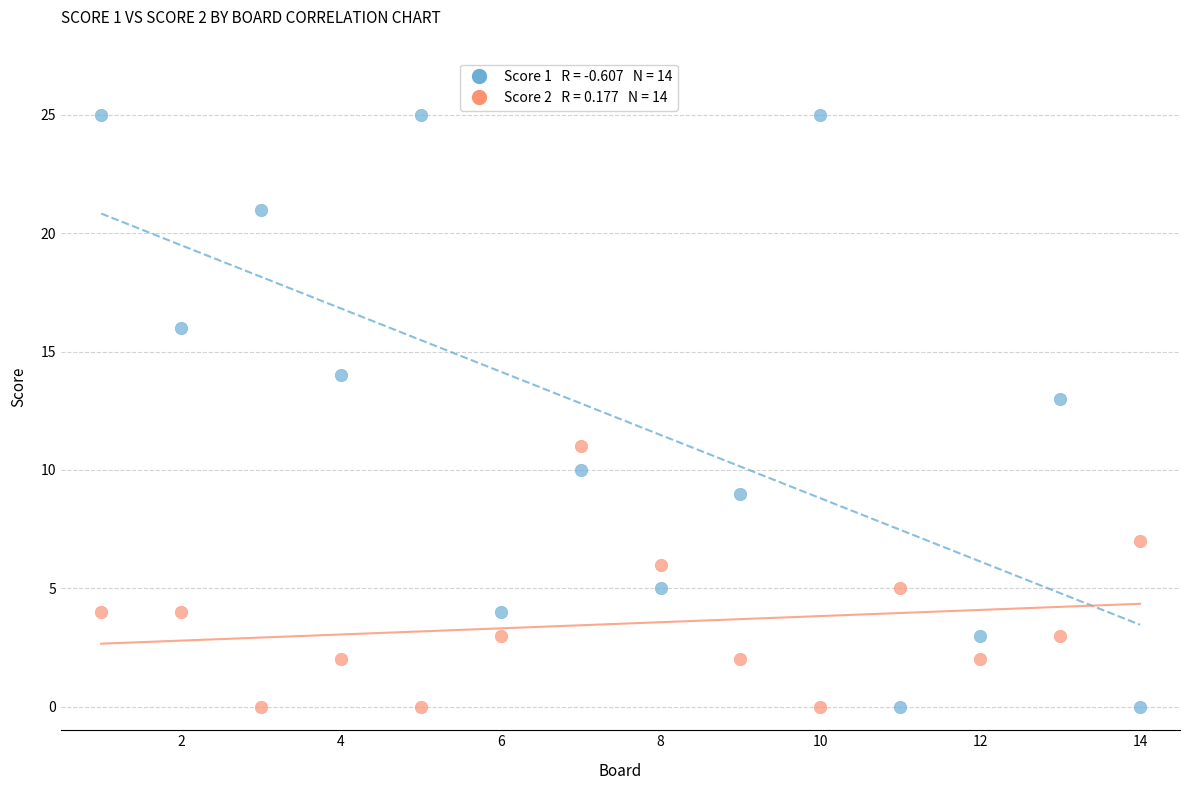

Across all data points, what is the range of X values (max minus min)?

13